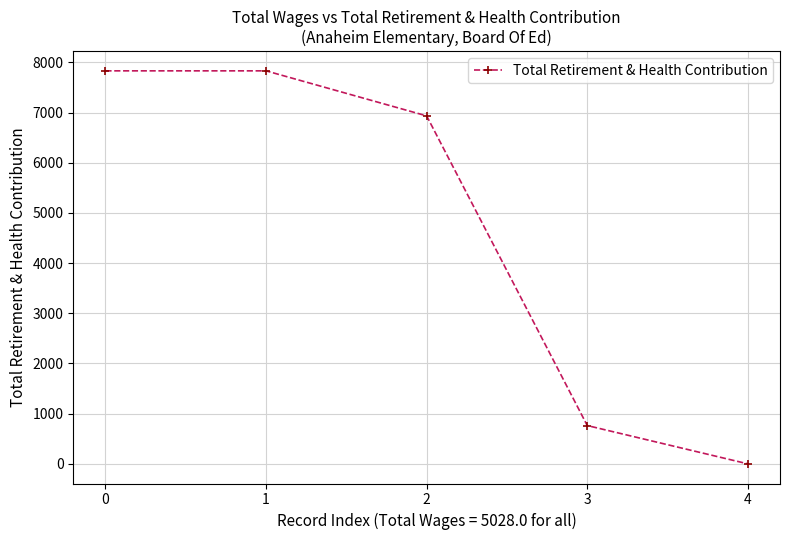

What is the value of the 3rd point from the left?

6933